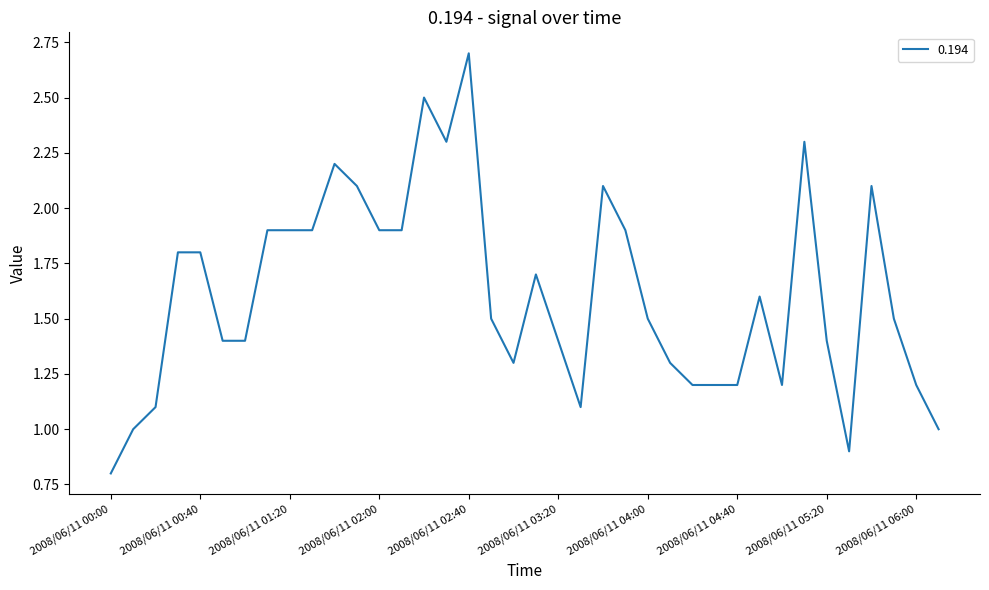

What is the difference between the maximum and minimum values?

1.9